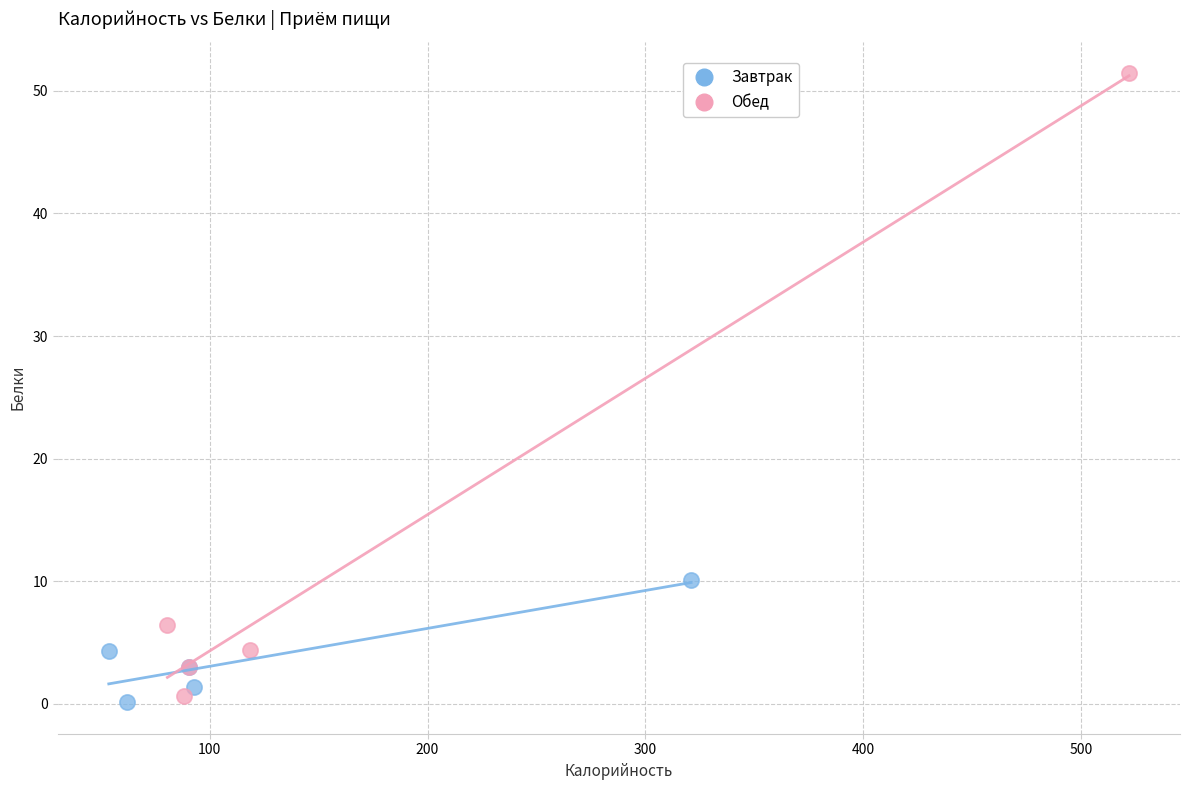

Which series has the largest Y range (max minus min)?

Обед